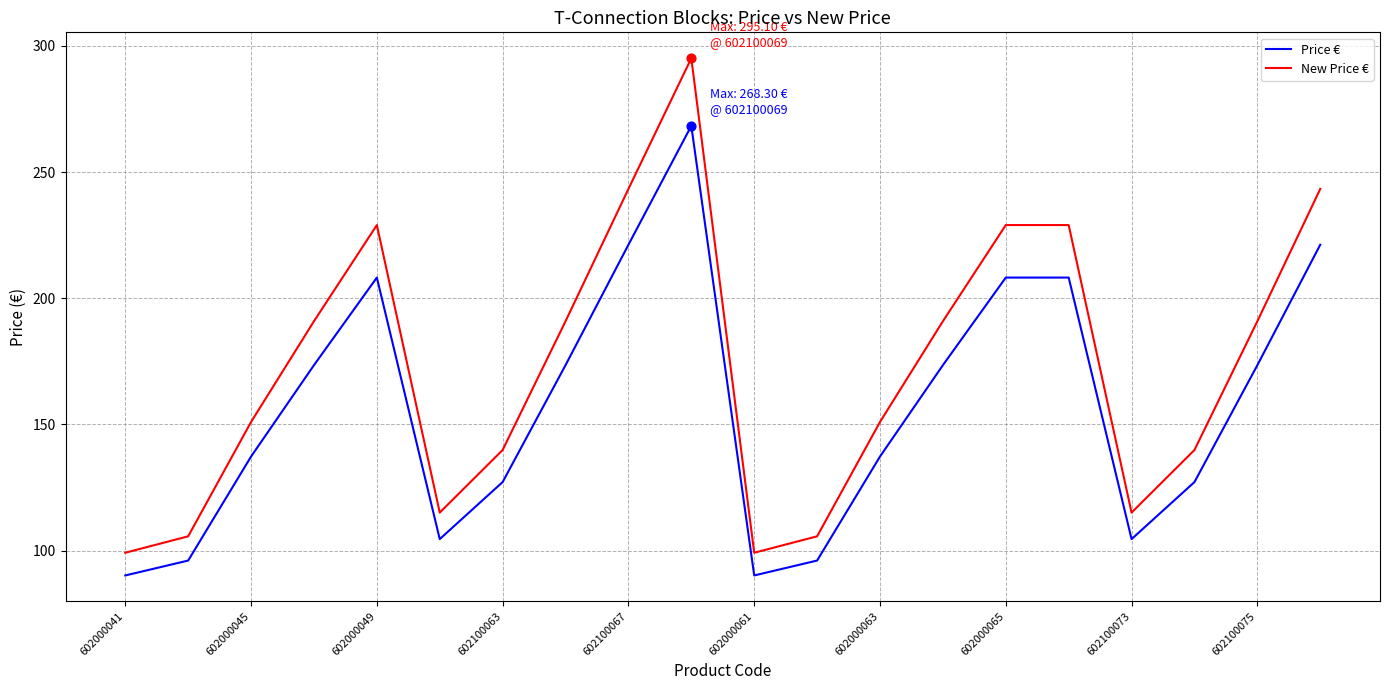

Which series has the largest total across all categories?

New Price €